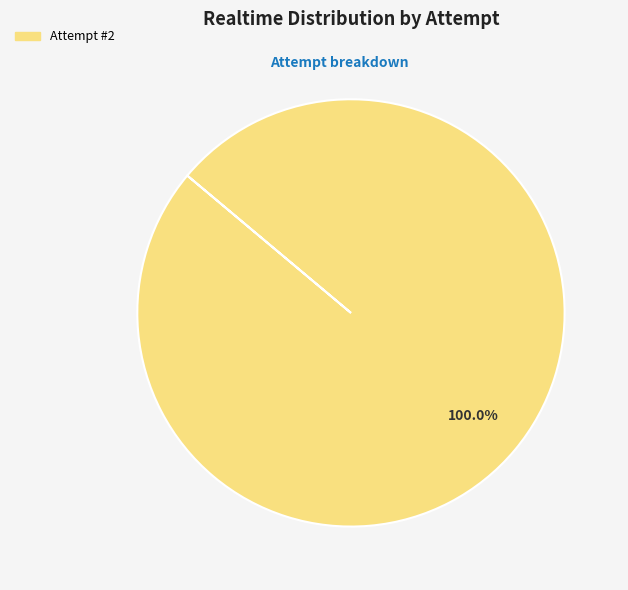

Is there a majority slice in this chart?

Yes